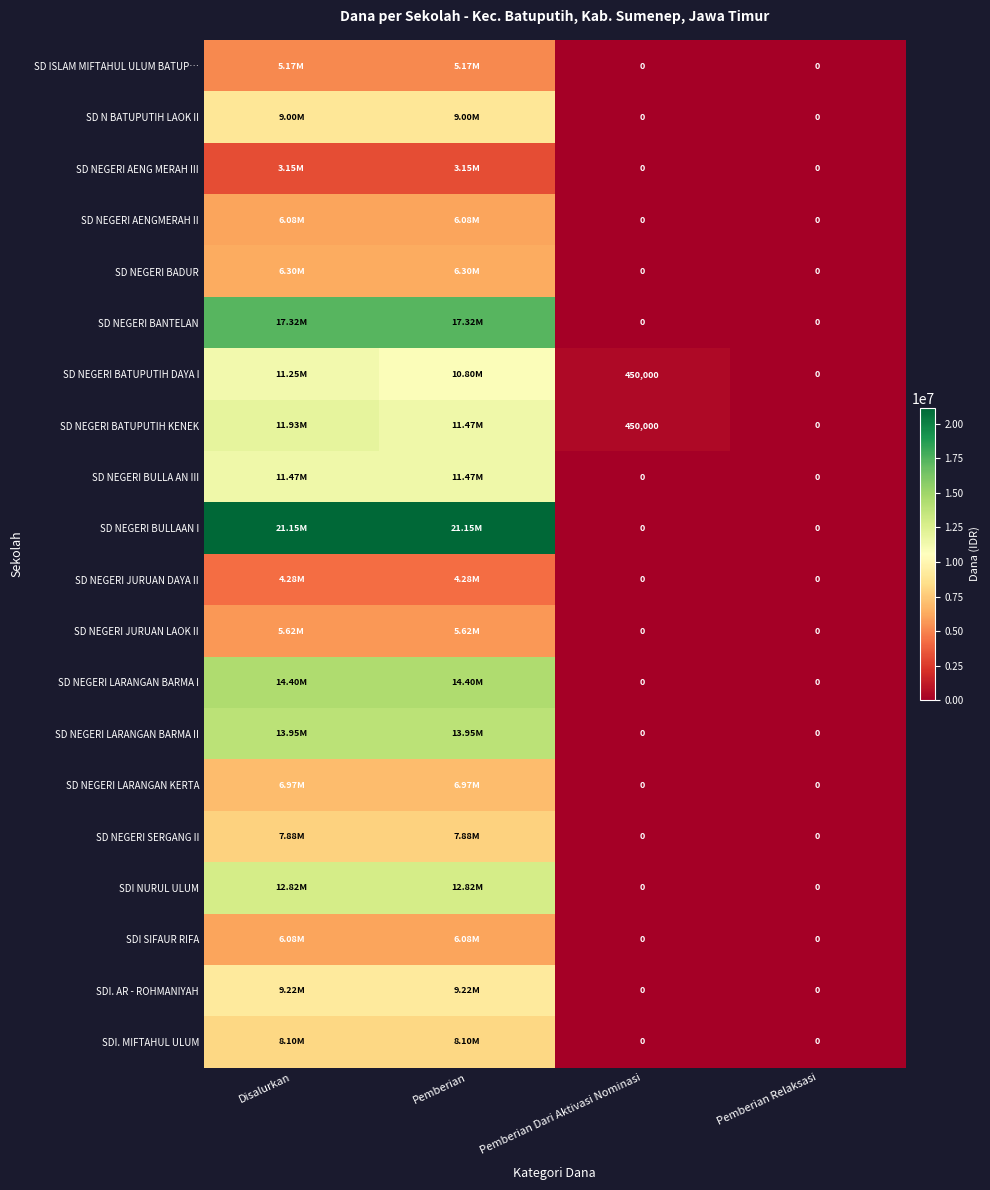

What is the total value across all series at Pemberian Dari Aktivasi Nominasi?

900000